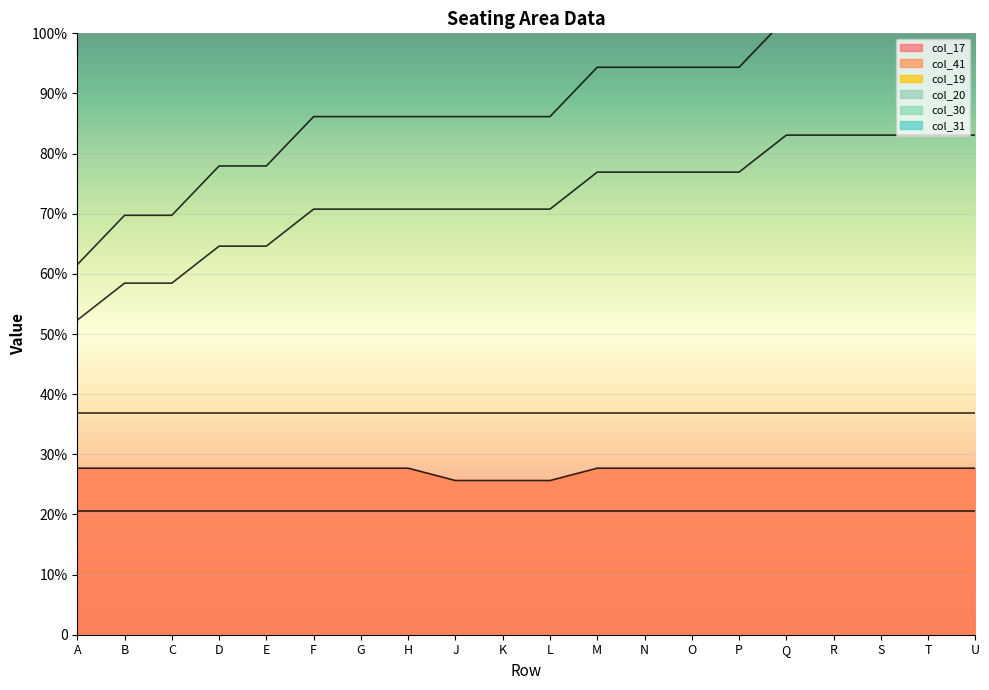

True or false: col_19 has a value of 34.2 at R.

False